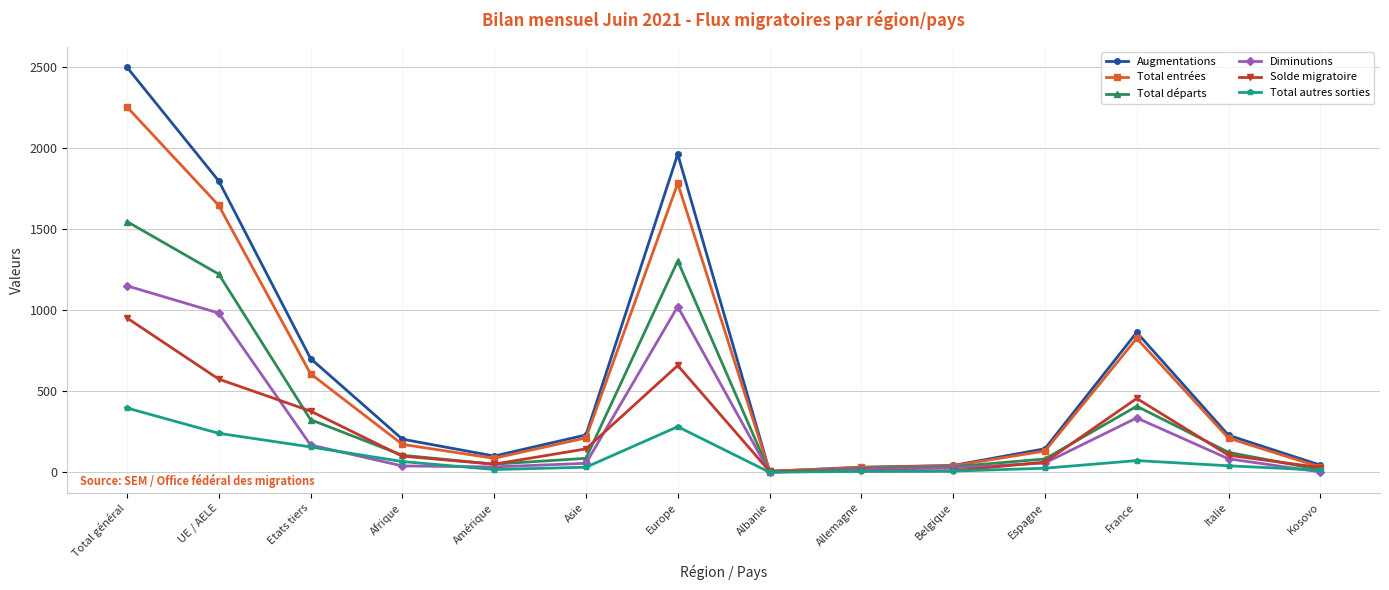

Does the chart display data point markers on the line(s)?

Yes